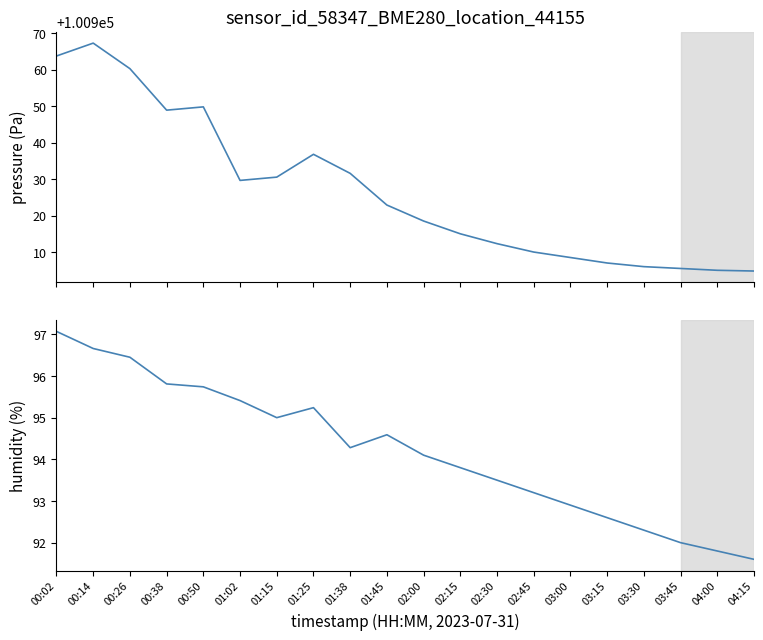

True or false: humidity has a value of 159.4 at 04:00.

False